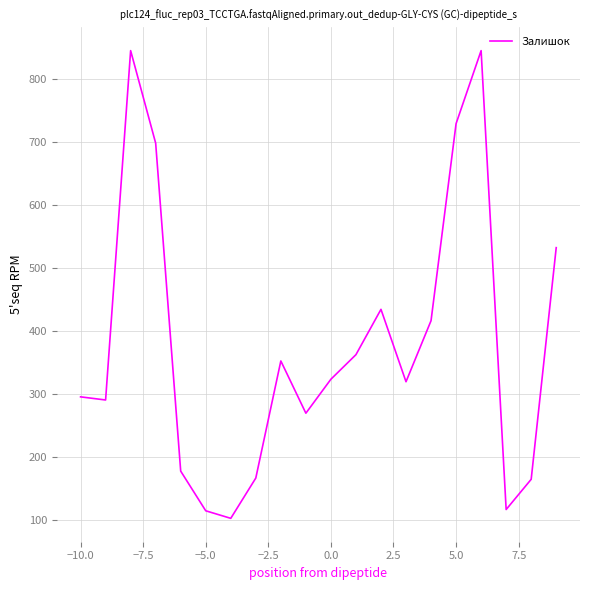

What is the greatest value displayed?

845